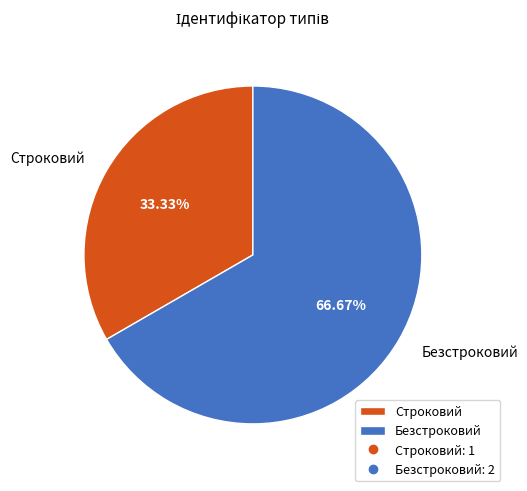

Count the number of slices in the pie.

2